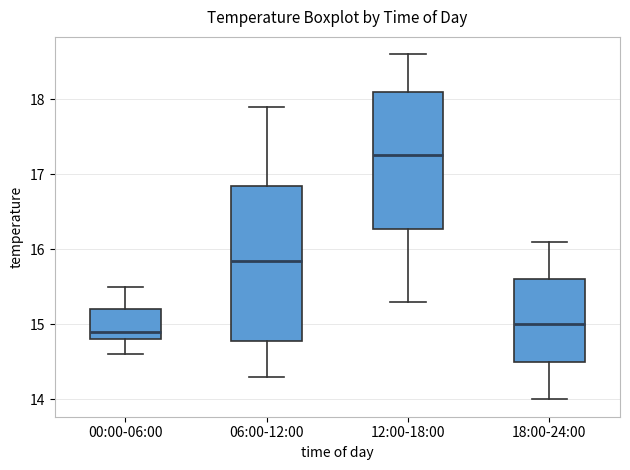

Reading left to right, read every box against the y-axis: the position of its median line, the range the box covers, and the ends of its whiskers. The values are not printed on the chart, so give them approximately, as read against the axis.

00:00-06:00: median 14.9, box 14.8 to 15.2, whiskers 14.6 to 15.5
06:00-12:00: median 15.9, box 14.8 to 16.9, whiskers 14.3 to 17.9
12:00-18:00: median 17.3, box 16.3 to 18.1, whiskers 15.3 to 18.6
18:00-24:00: median 15.0, box 14.5 to 15.6, whiskers 14.0 to 16.1